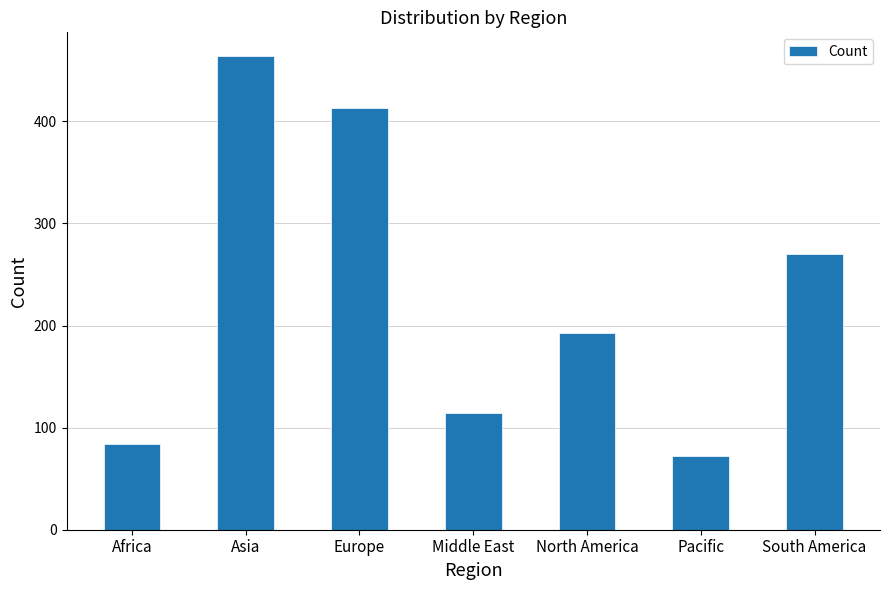

What is the difference between the second highest and second lowest values?

329